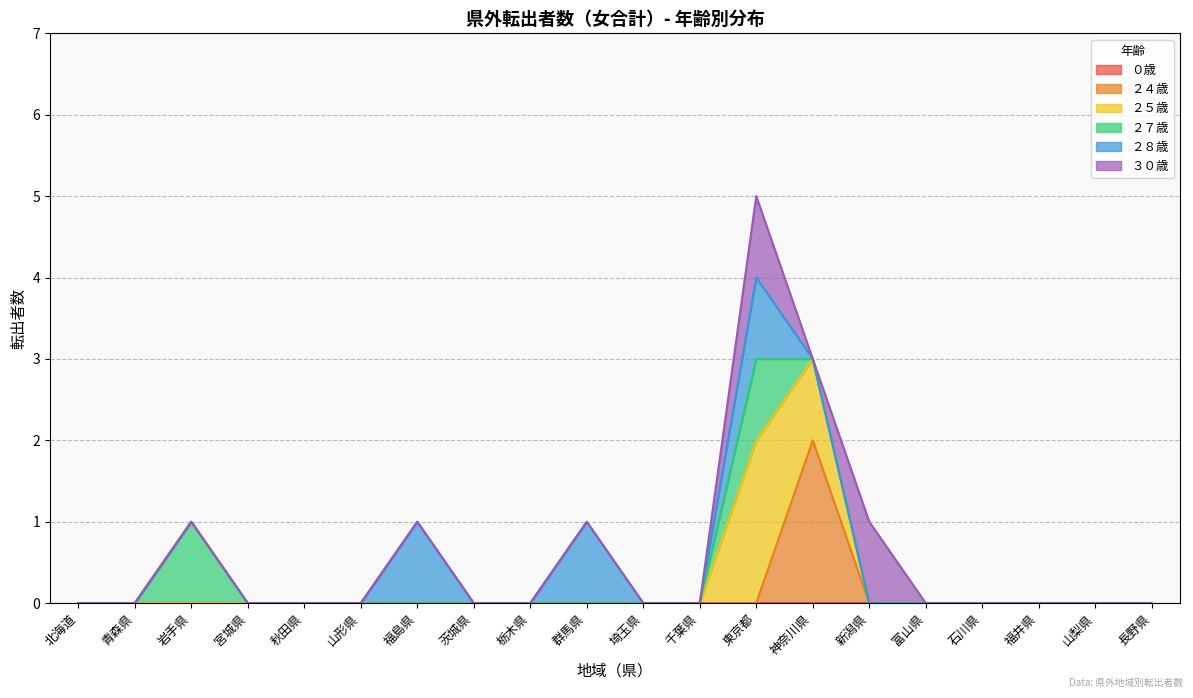

Between 青森県 and 岩手県, which is larger?

青森県